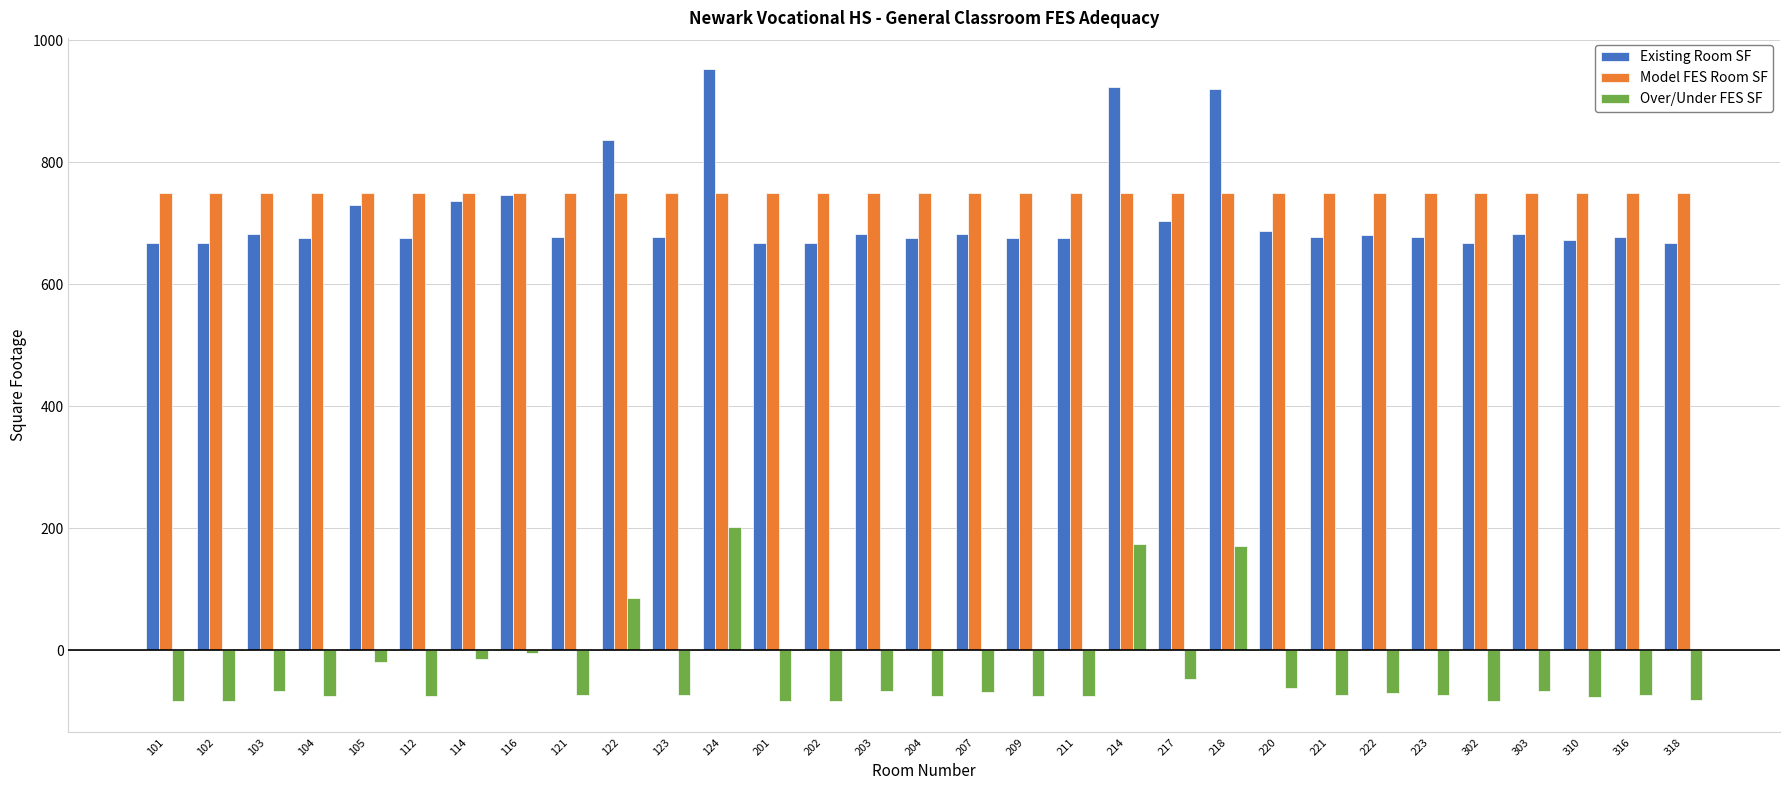

How many data points does each series have?

31